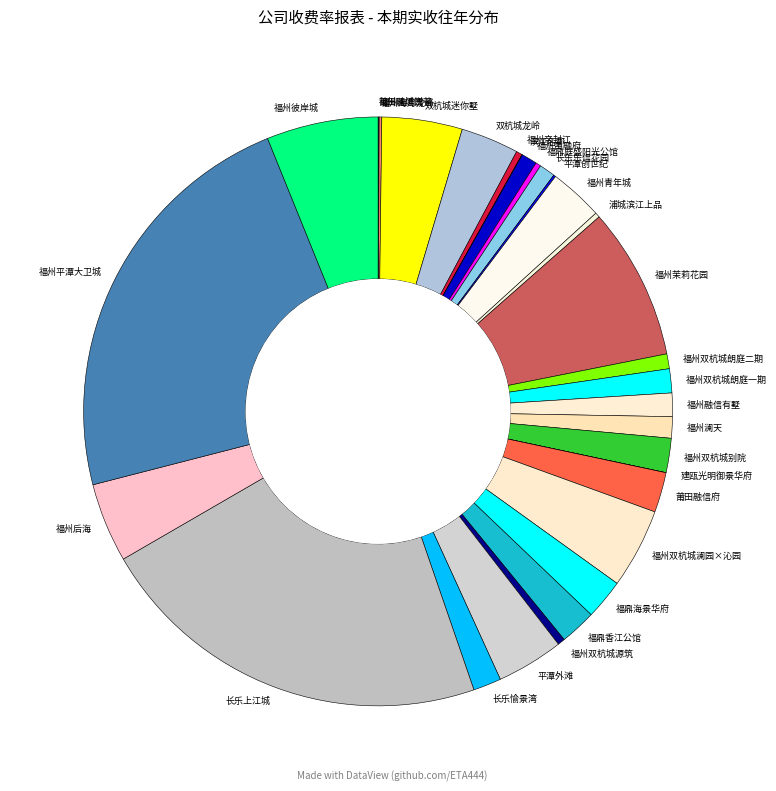

Is there any slice that represents more than half of the pie?

No